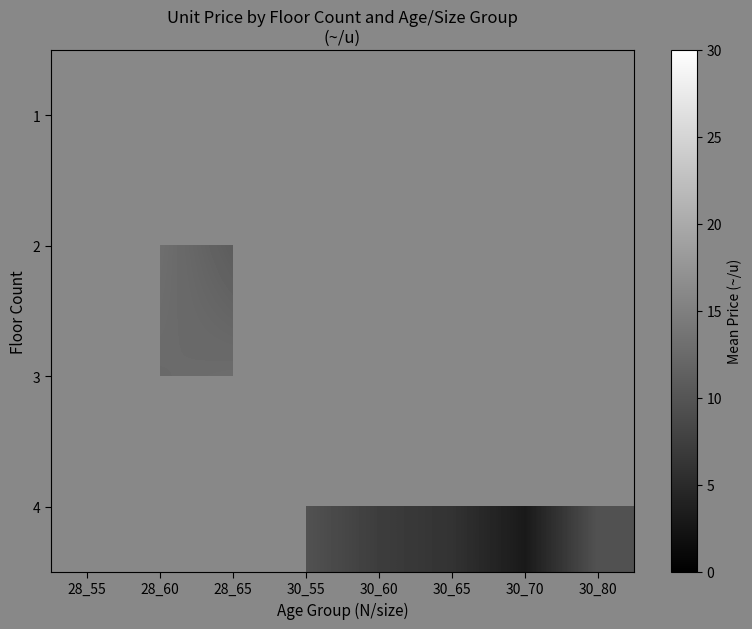

The 3 series shows 2.8 at 28_65. True or false?

False